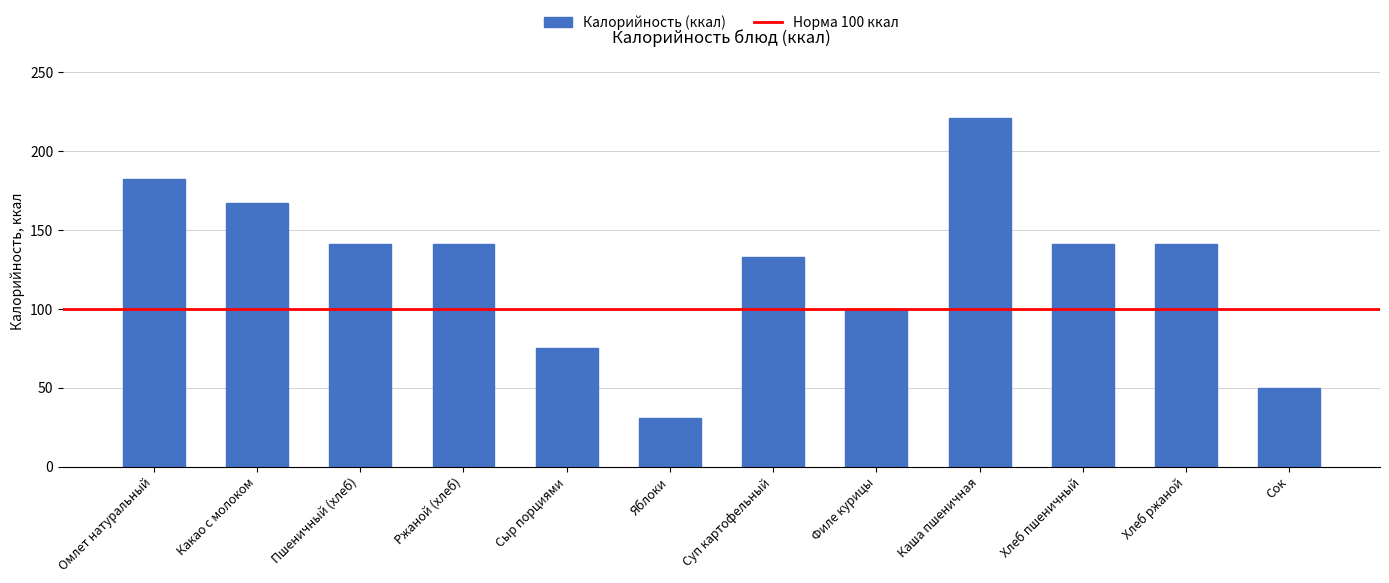

Which label corresponds to the smallest value in the chart?

Яблоки